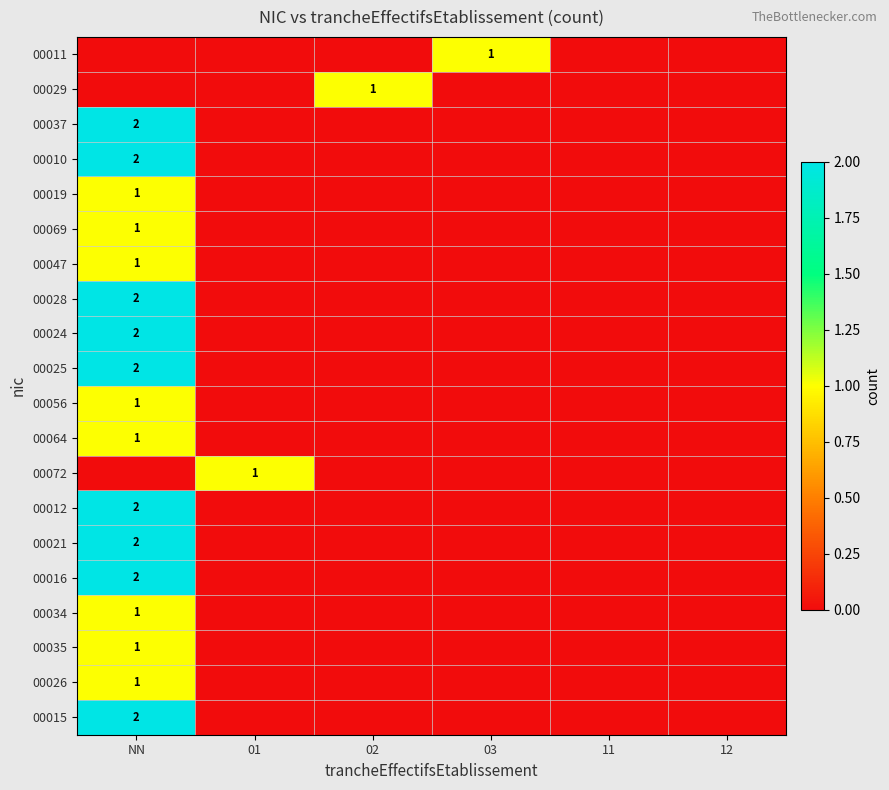

How many positive values does the 00037 series have?

1